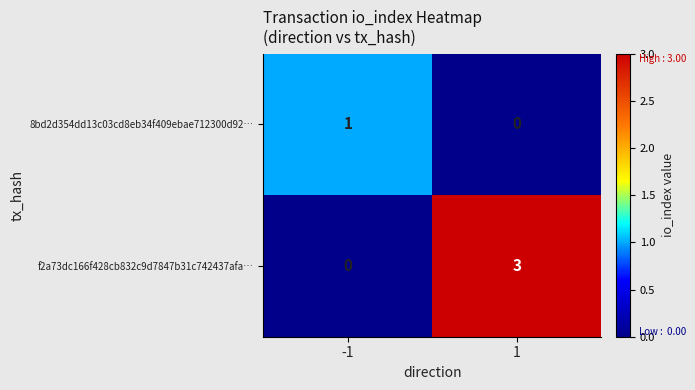

Which series has the largest range (max minus min)?

f2a73dc166f428cb832c9d7847b31c742437afa…